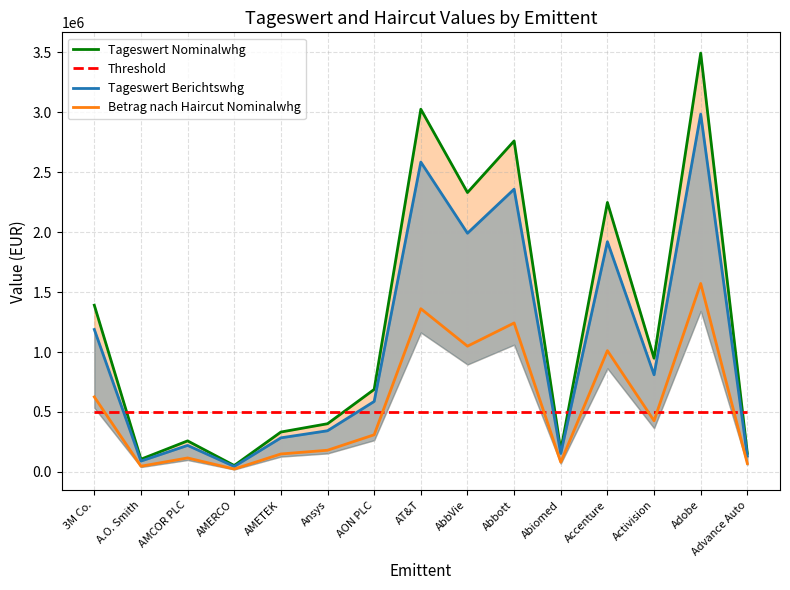

Is this an area chart (filled region under the line)?

No